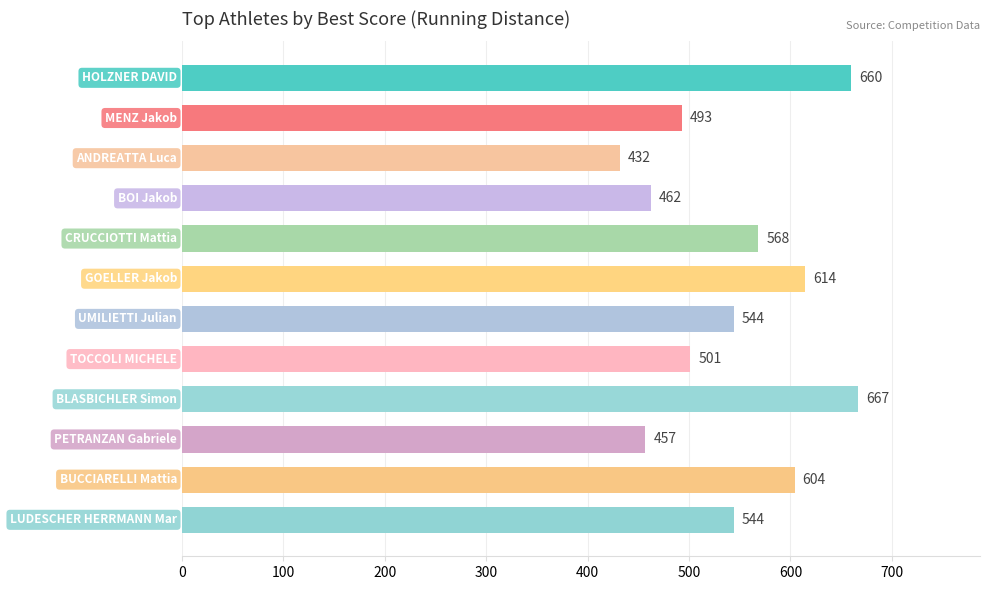

What is the minimum value shown in the chart?

432